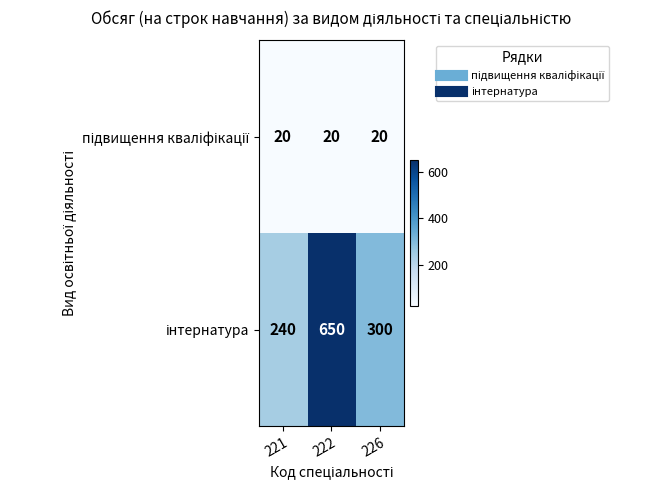

At which category is the sum across all series the highest?

222